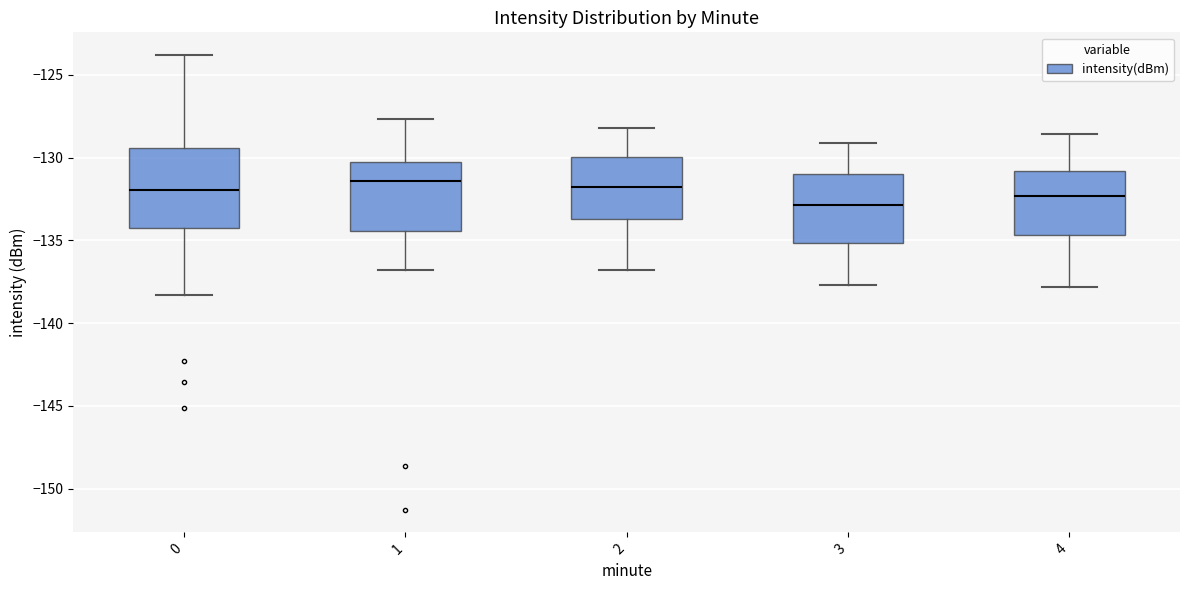

Where is the upper edge of the box at x = 2 on the y-axis? The values are not printed on the chart, so give them approximately, as read against the axis.

-130.0